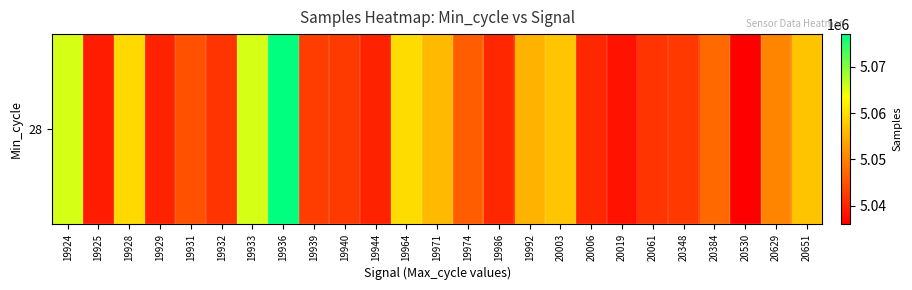

What is the difference between the maximum and second lowest values?

38837